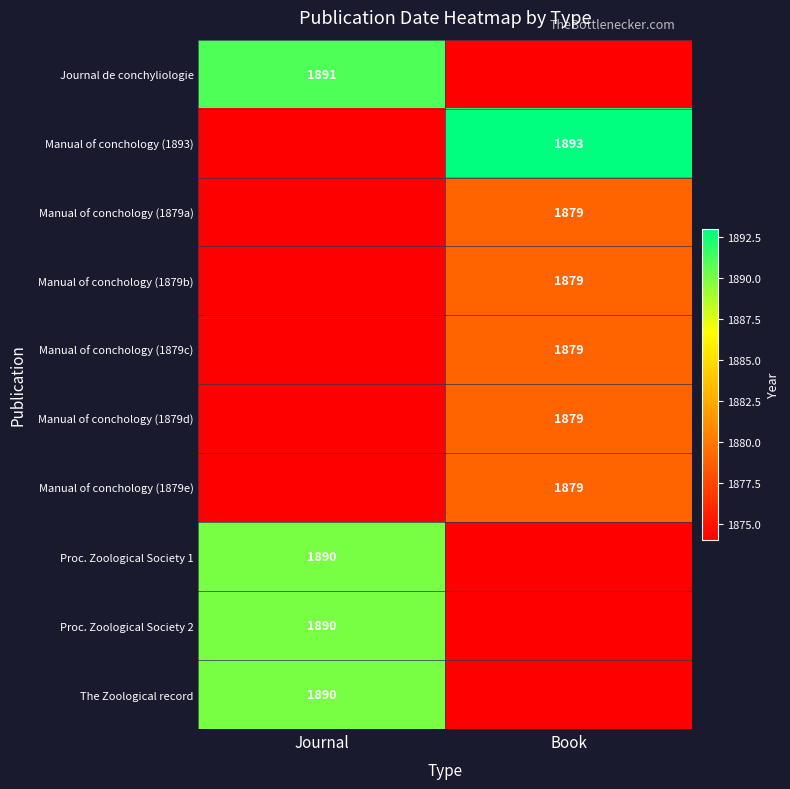

The value of Proc. Zoological Society 2 at Journal is 2612. True or false?

False